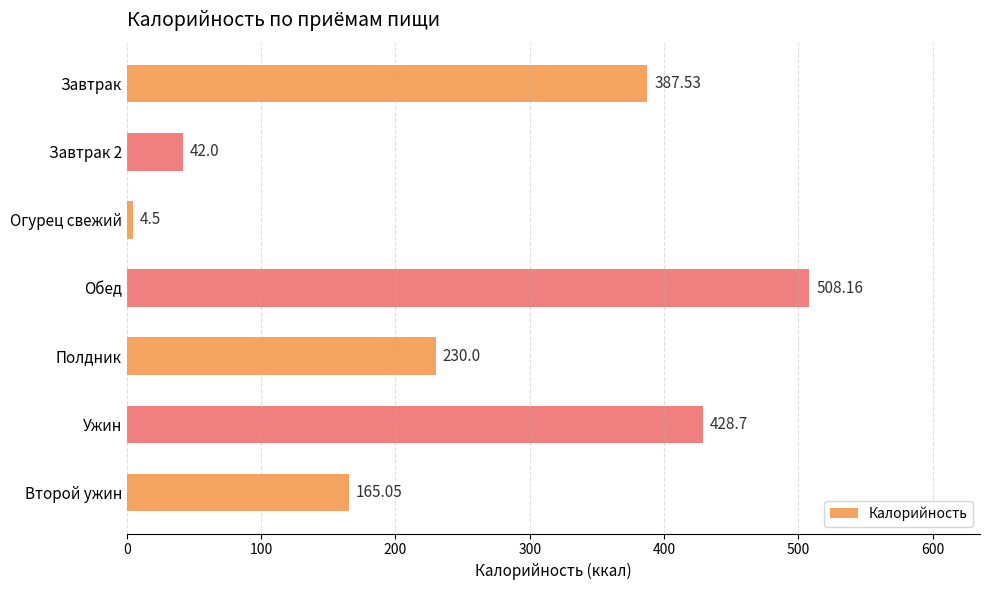

How many values are below 230?

3